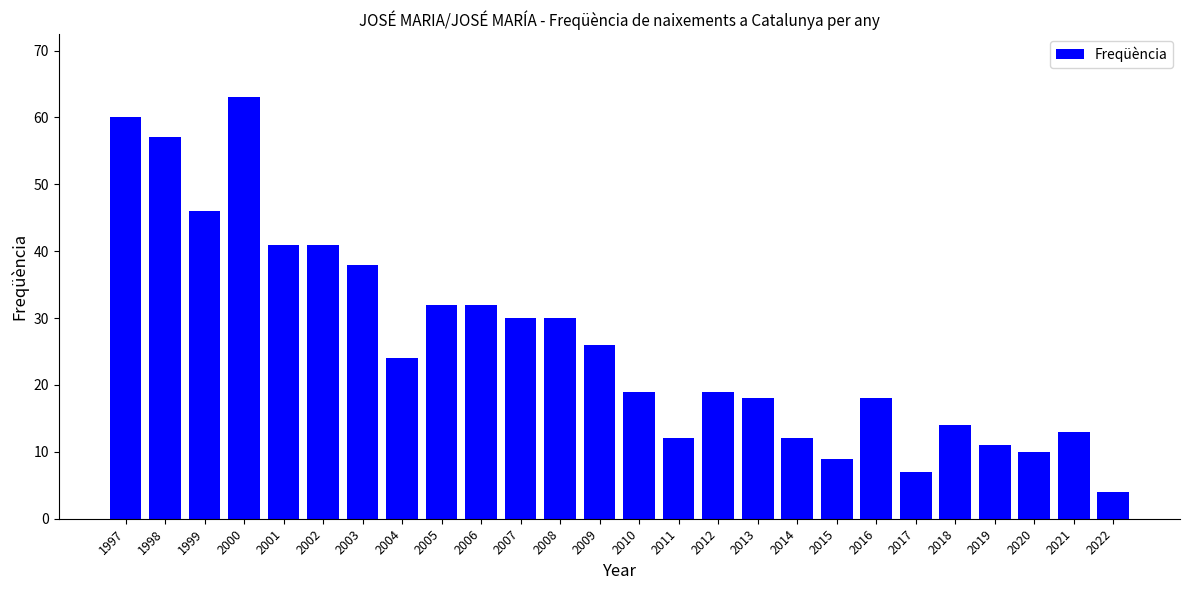

Reading right to left, list all the values displayed in this chart.

4	13	10	11	14	7	18	9	12	18	19	12	19	26	30	30	32	32	24	38	41	41	63	46	57	60